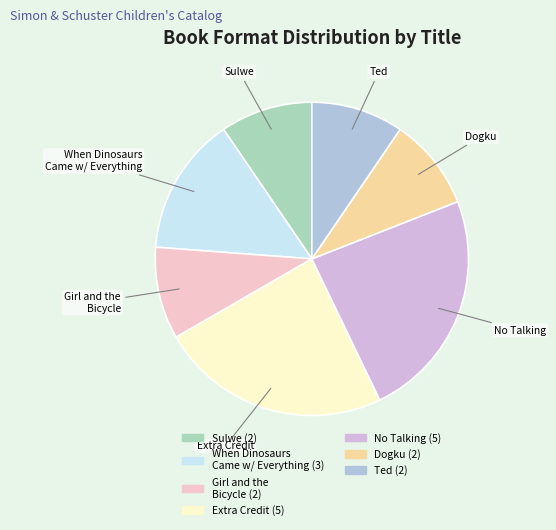

Is there a majority slice in this chart?

No